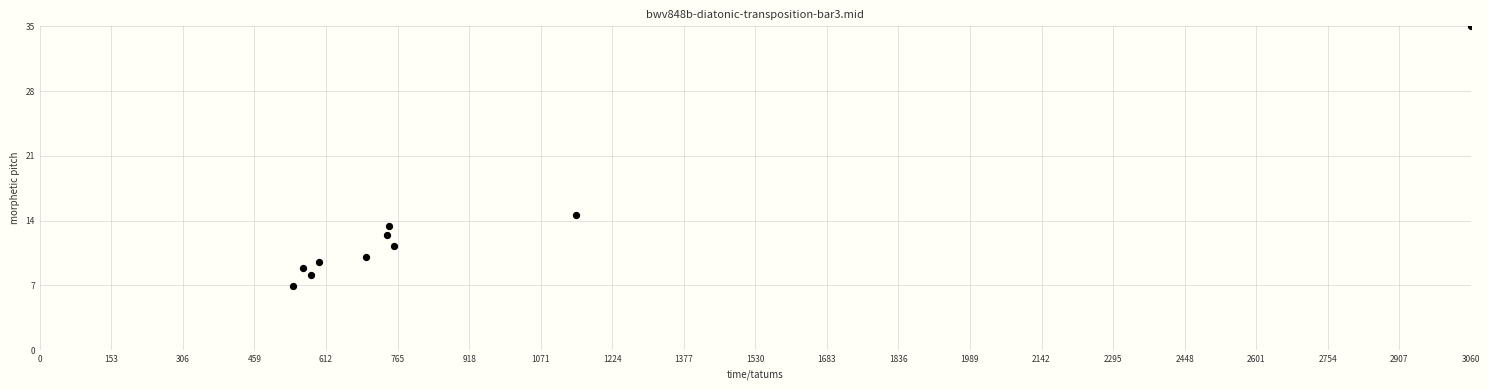

What is the average Y value?

13.0